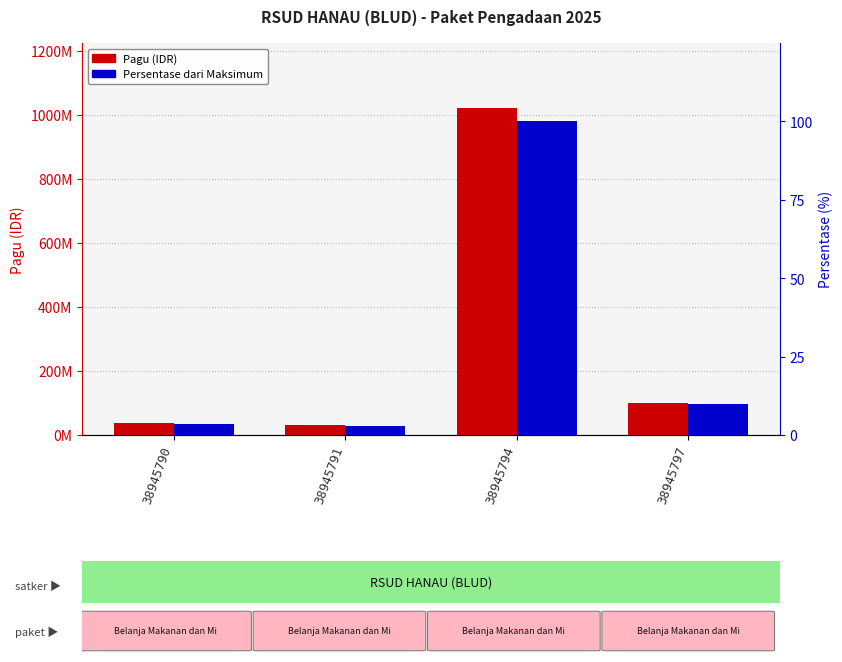

What is the value of the Pagu (IDR) bar at the 1st from the left?

36000000.0